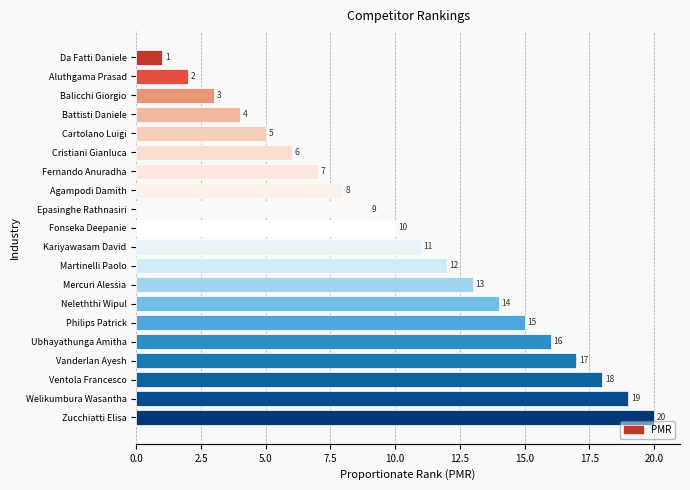

Approximately how many times larger is the value at Fernando Anuradha compared to Mercuri Alessia?

0.5